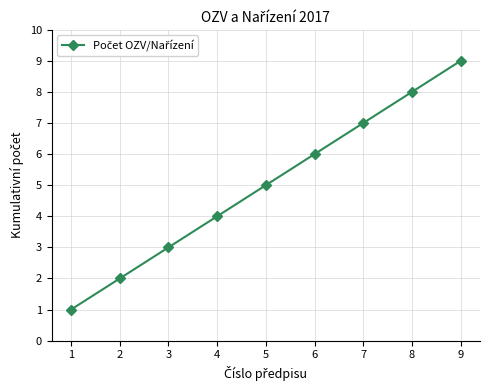

The value at 2 is 1. True or false?

False